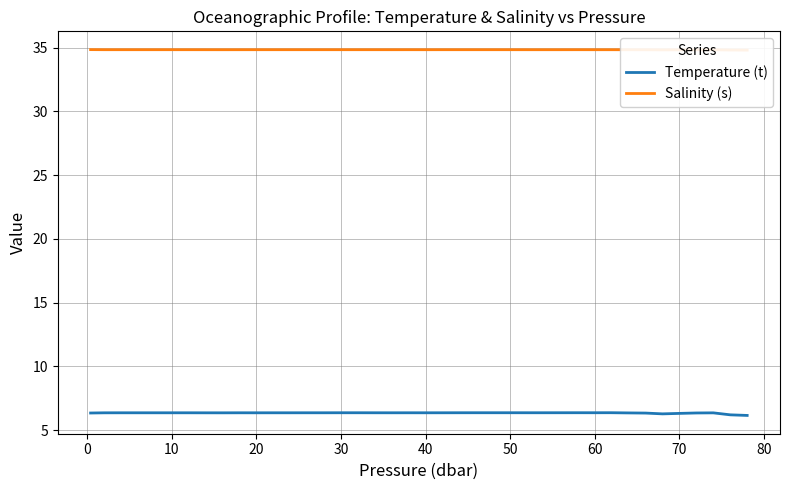

True or false: Temperature (t) has a value of 6.4 at 60.

True